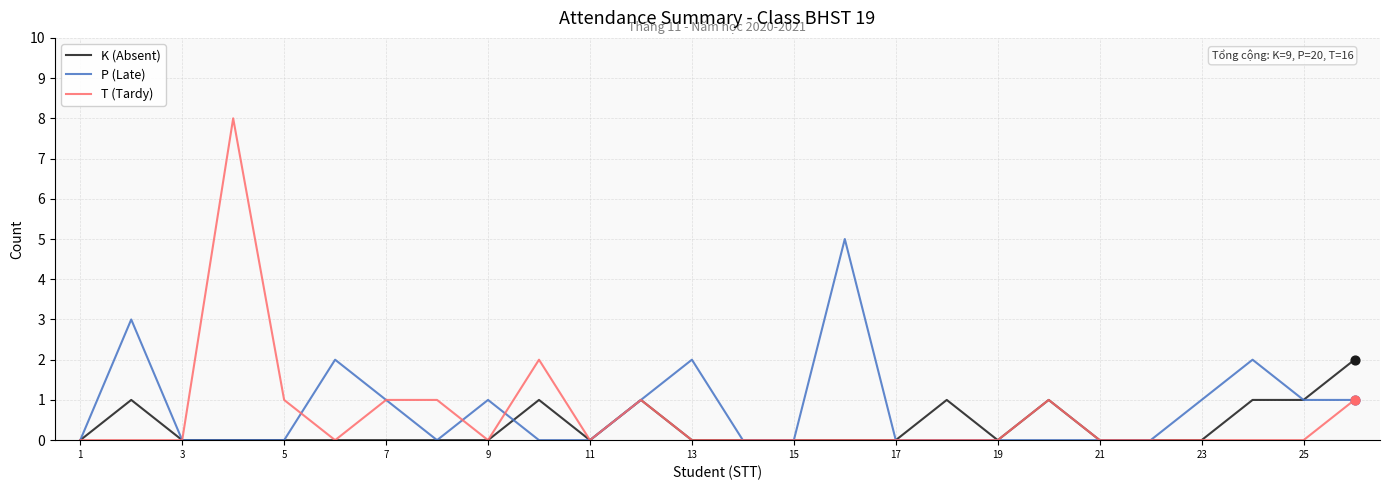

Which series has the widest spread of values?

T (Tardy)